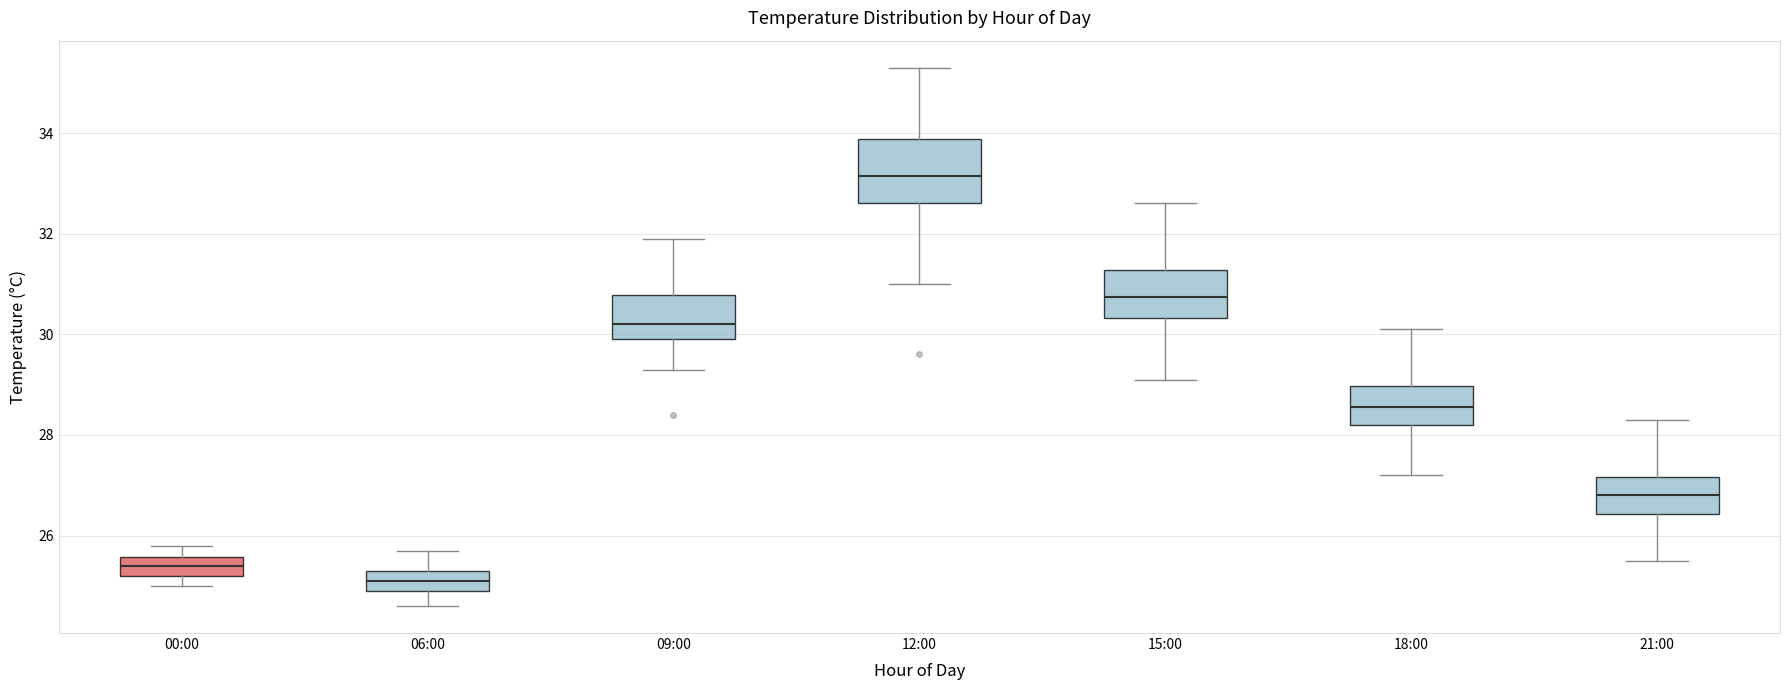

Reading left to right, transcribe this box plot: for each box, give where its median line is, the range the box spans, and where its two whiskers end, as read against the y-axis. The values are not printed on the chart, so give them approximately, as read against the axis.

00:00: median 25.4, box 25.2 to 25.6, whiskers 25.0 to 25.8
06:00: median 25.2, box 25.0 to 25.4, whiskers 24.6 to 25.8
09:00: median 30.2, box 30.0 to 30.8, whiskers 29.4 to 32.0
12:00: median 33.2, box 32.6 to 33.8, whiskers 31.0 to 35.4
15:00: median 30.8, box 30.4 to 31.2, whiskers 29.2 to 32.6
18:00: median 28.6, box 28.2 to 29.0, whiskers 27.2 to 30.2
21:00: median 26.8, box 26.4 to 27.2, whiskers 25.6 to 28.4